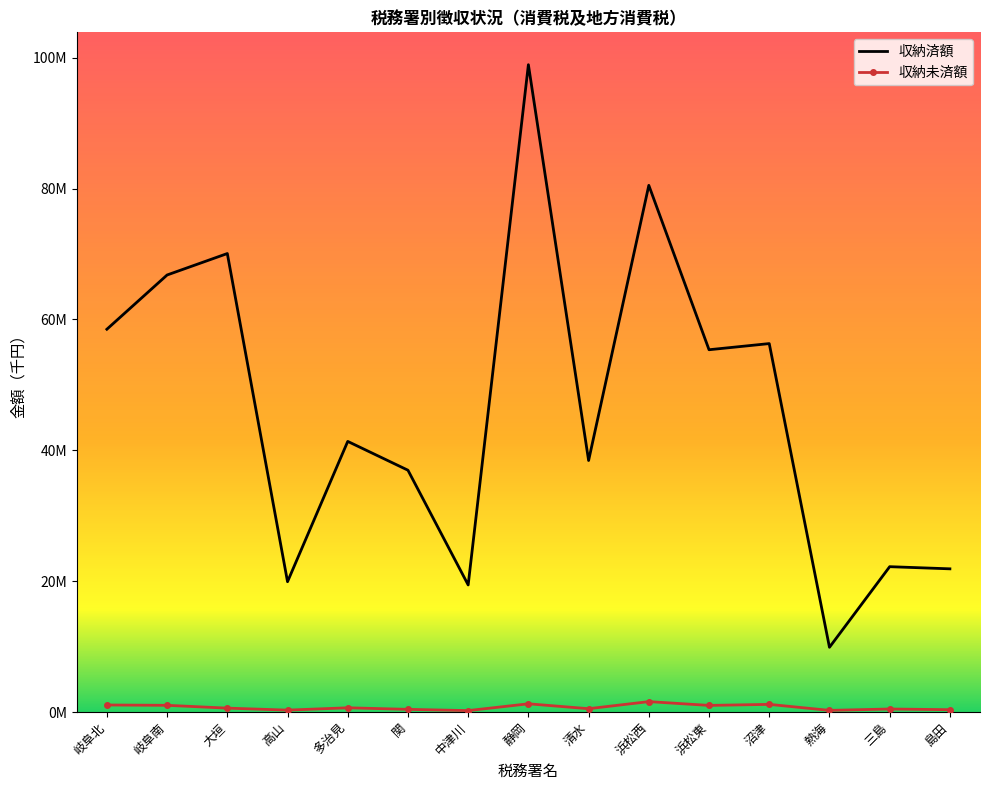

What are all the series names shown in the legend?

収納済額, 収納未済額